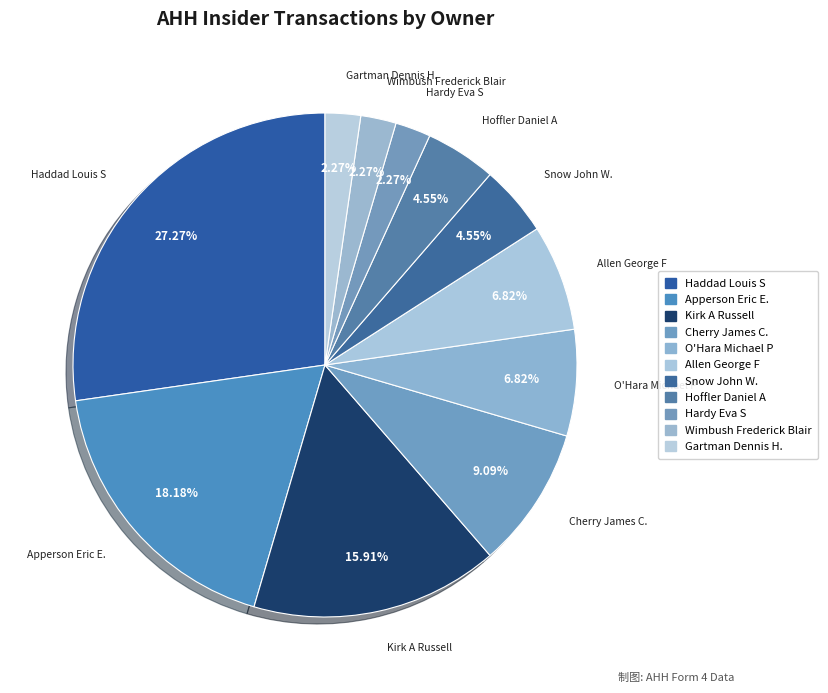

Is there a majority slice in this chart?

No